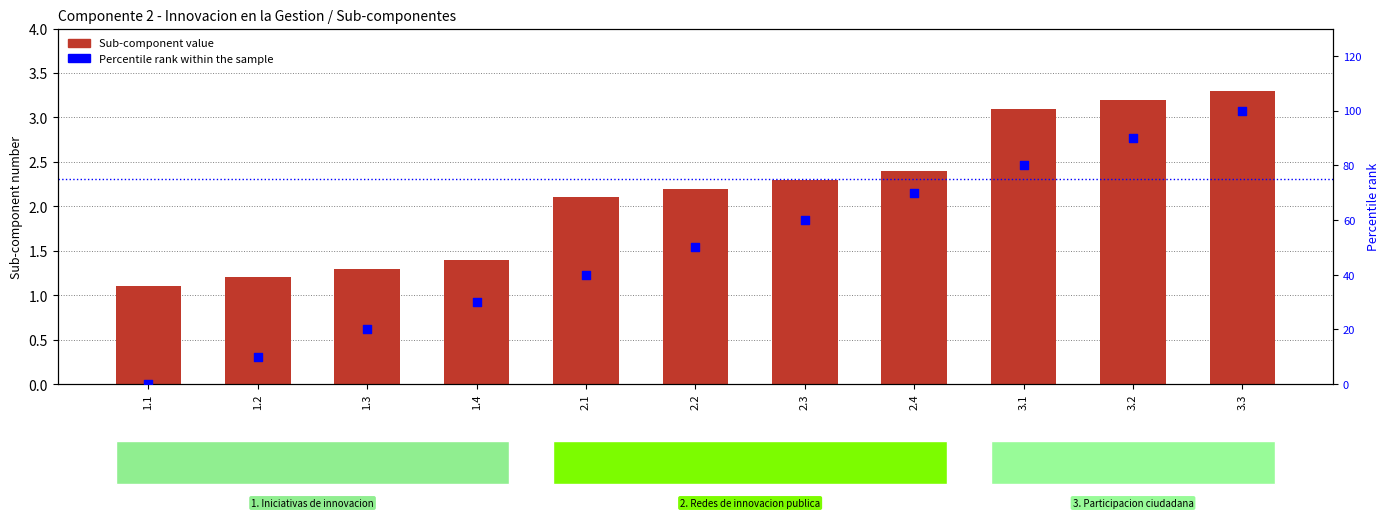

Is the value of Sub-component value at 1.2 greater than the value of Percentile rank within the sample at 1.2?

No